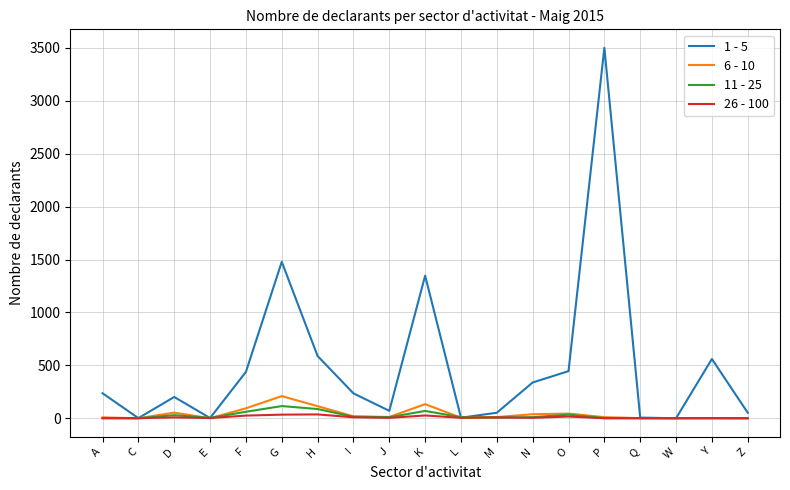

Which series has the largest range (max minus min)?

1 - 5